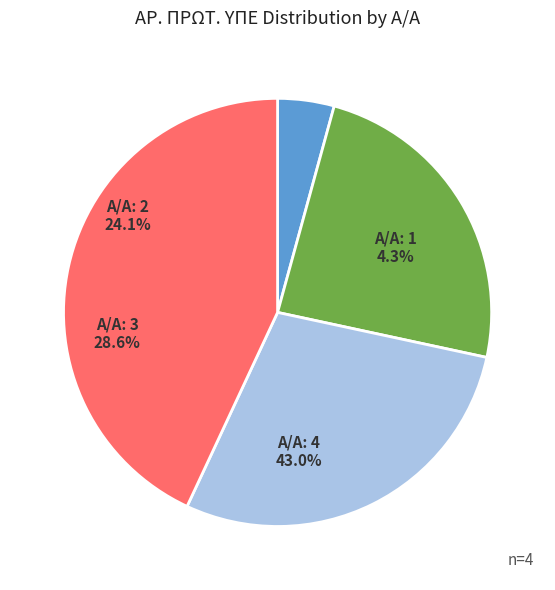

Is there a majority slice in this chart?

No